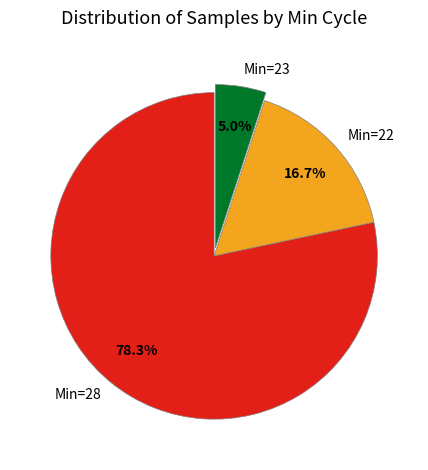

Rank the categories by value from highest to lowest.

Min=28, Min=22, Min=23